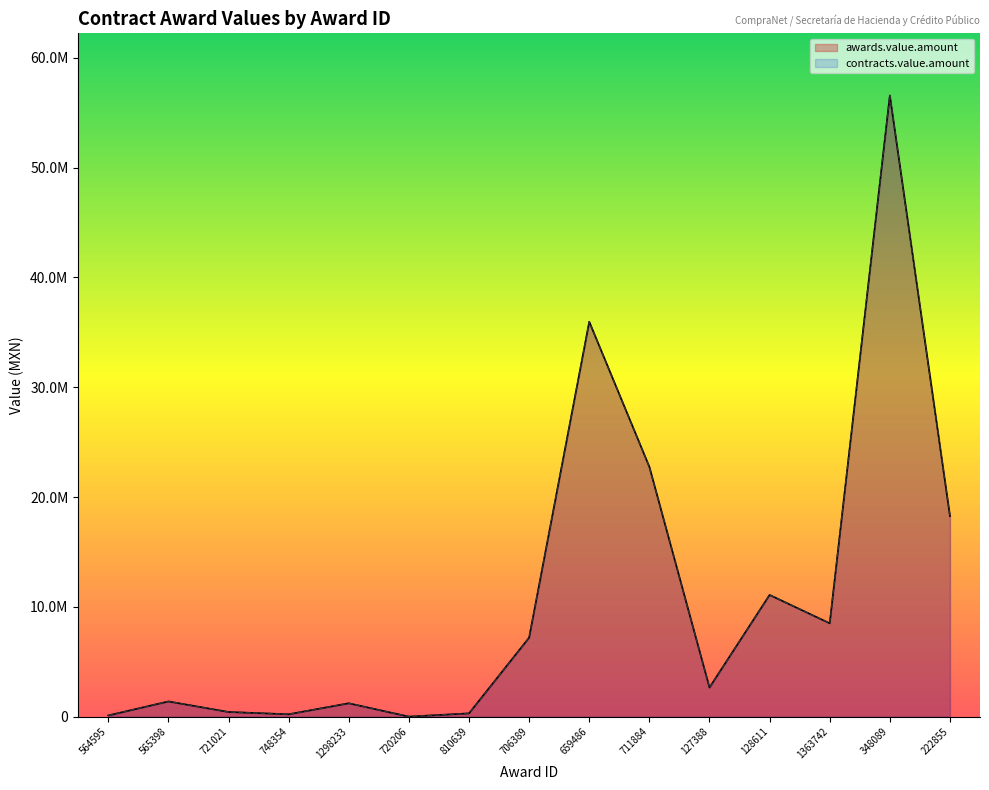

At 127388, list the series in order from largest to smallest.

awards.value.amount, contracts.value.amount